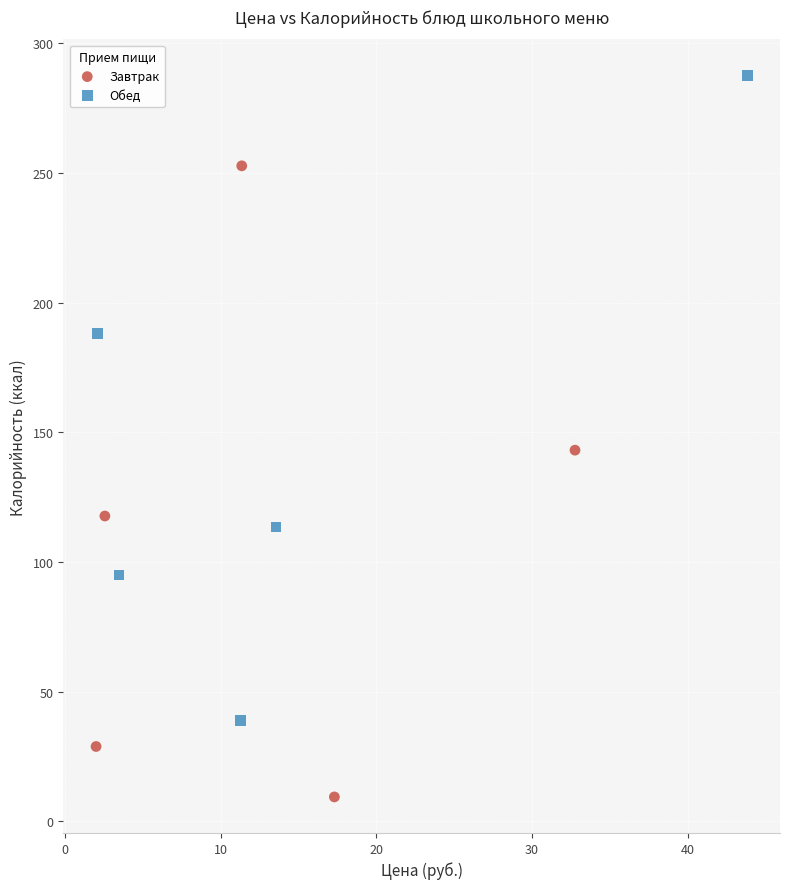

Which series reaches the maximum Y coordinate?

Обед